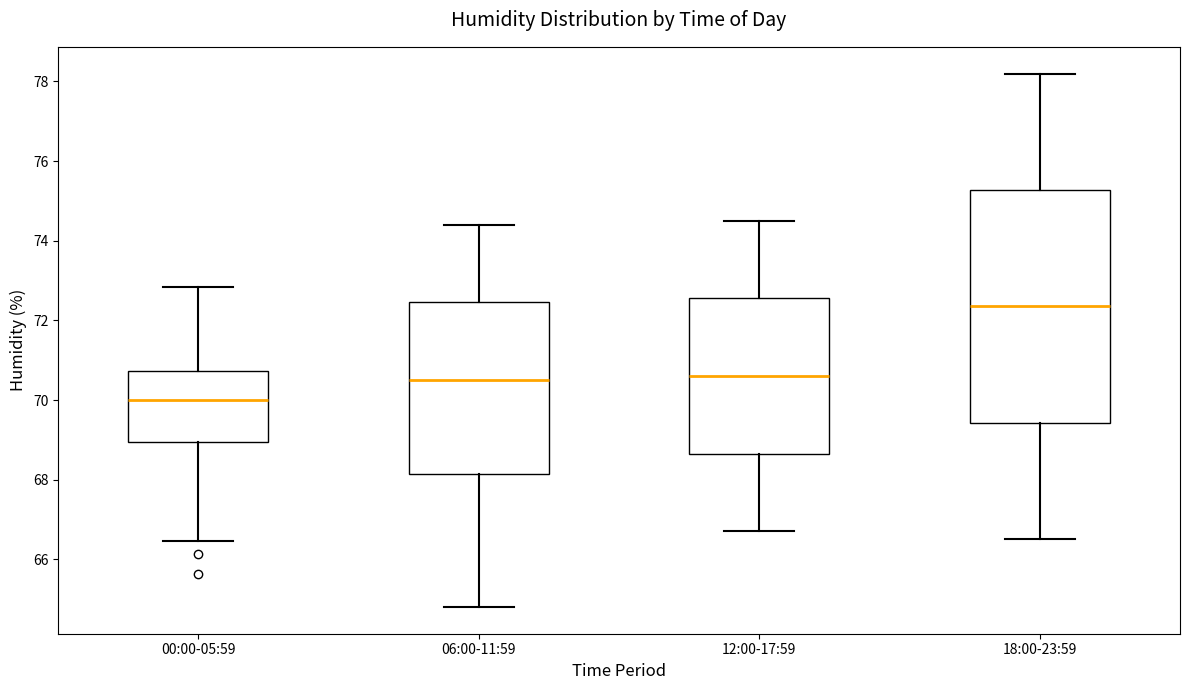

Reading left to right, read every box against the y-axis: the position of its median line, the range the box covers, and the ends of its whiskers. The values are not printed on the chart, so give them approximately, as read against the axis.

00:00-05:59: median 70.0, box 69.0 to 70.8, whiskers 66.4 to 72.8
06:00-11:59: median 70.6, box 68.2 to 72.4, whiskers 64.8 to 74.4
12:00-17:59: median 70.6, box 68.6 to 72.6, whiskers 66.8 to 74.6
18:00-23:59: median 72.4, box 69.4 to 75.2, whiskers 66.6 to 78.2